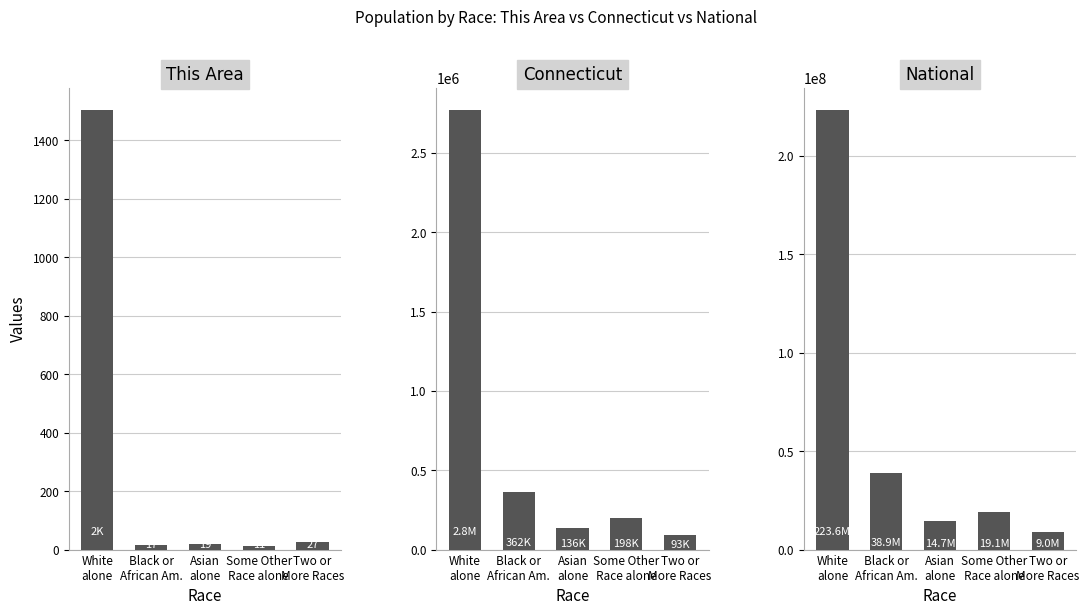

Which series has the largest range (max minus min)?

National